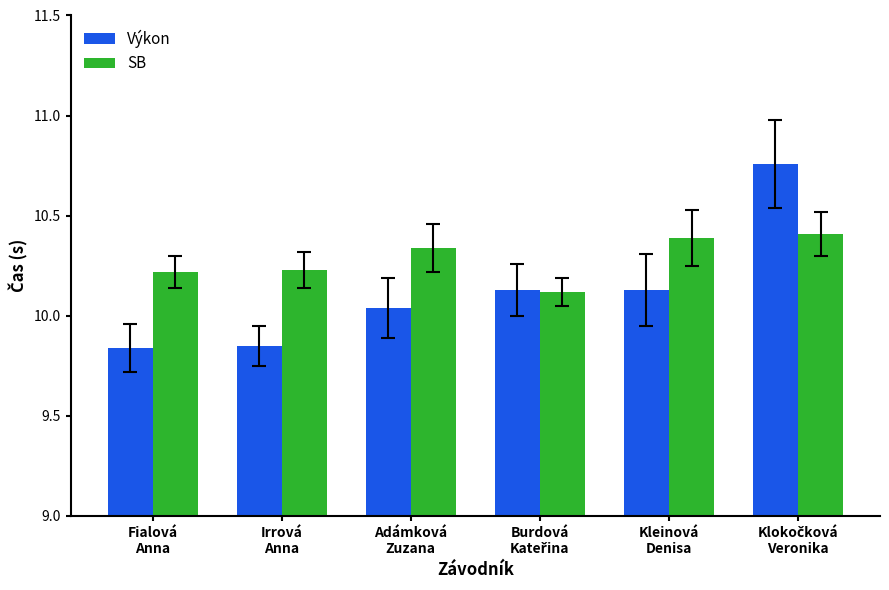

What is the sum of all SB values?

61.7